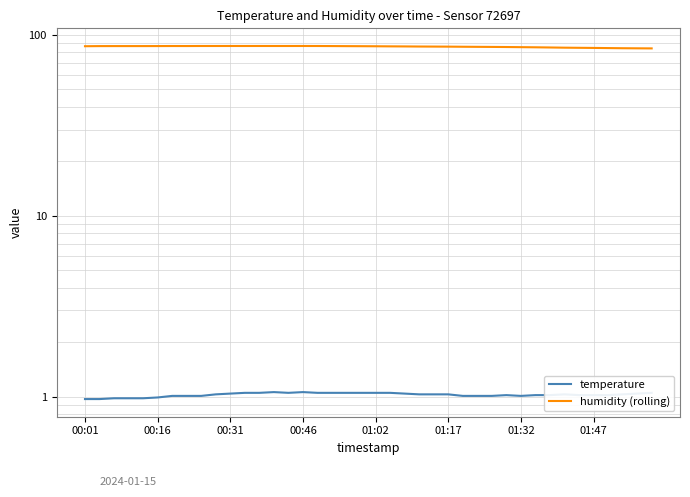

What is the total value across all series at 34?

85.9